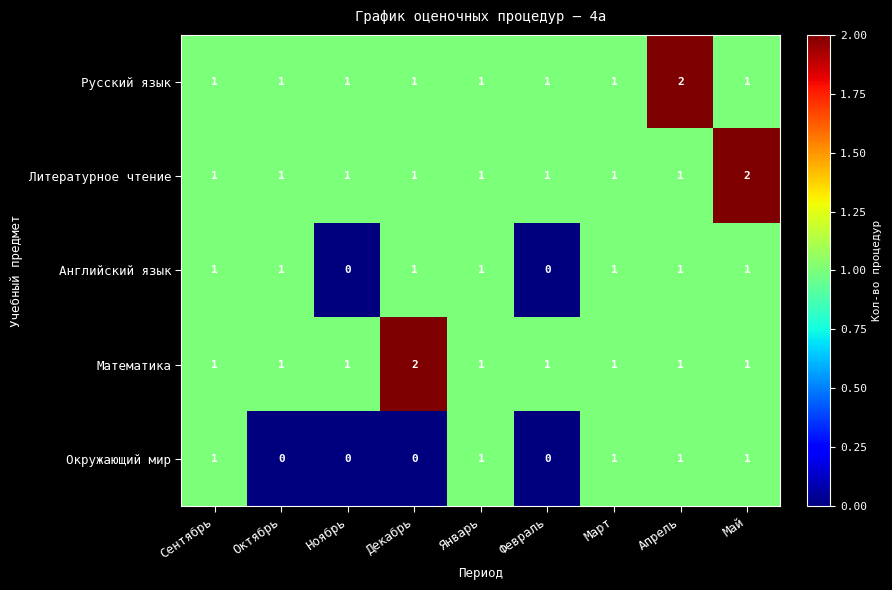

Is it true that Математика equals 1 at Октябрь?

True